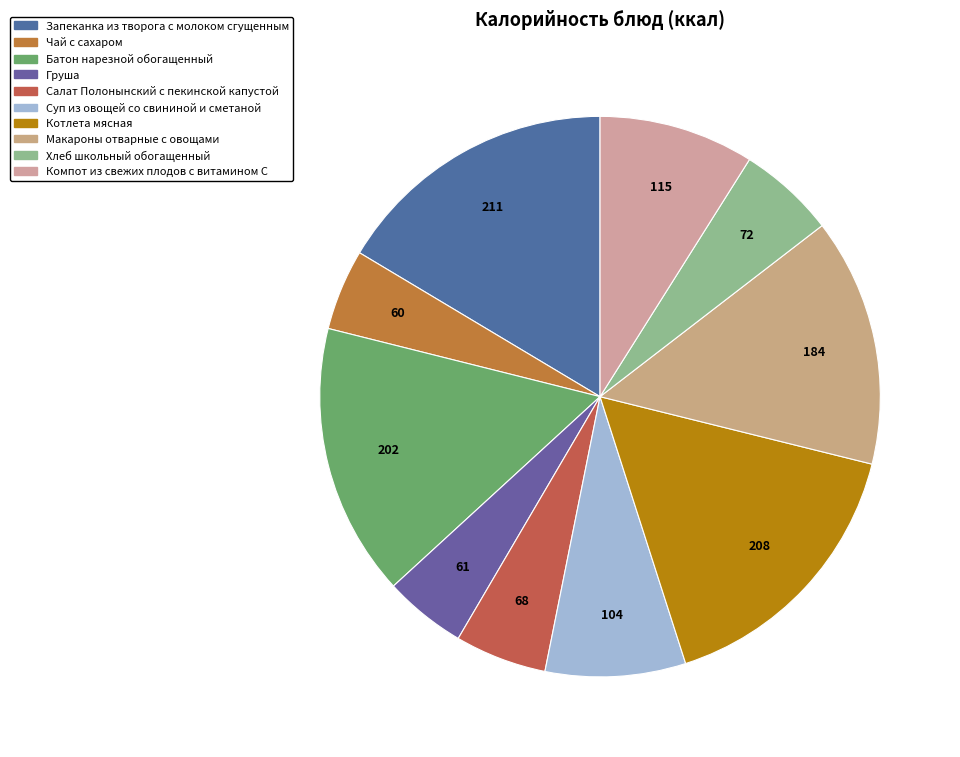

Count the number of slices in the pie.

10